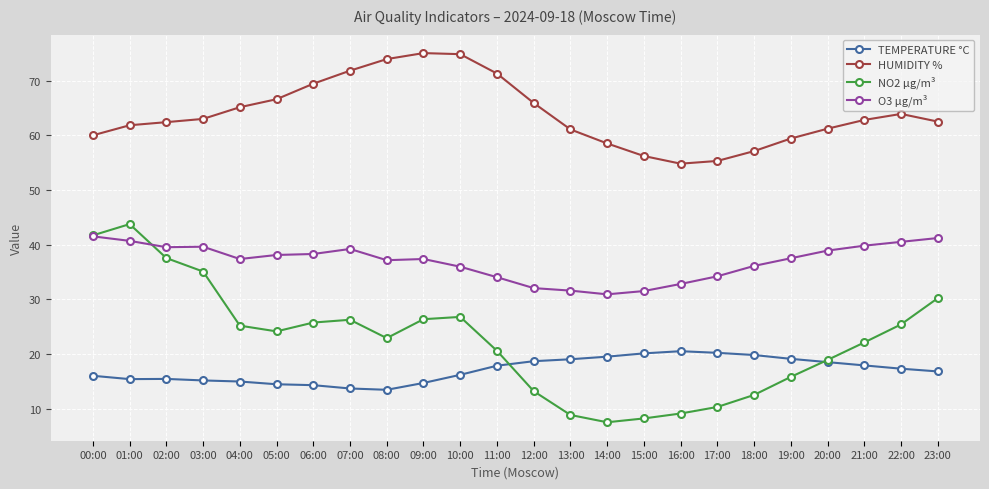

Which series has the largest range (max minus min)?

NO2 µg/m³